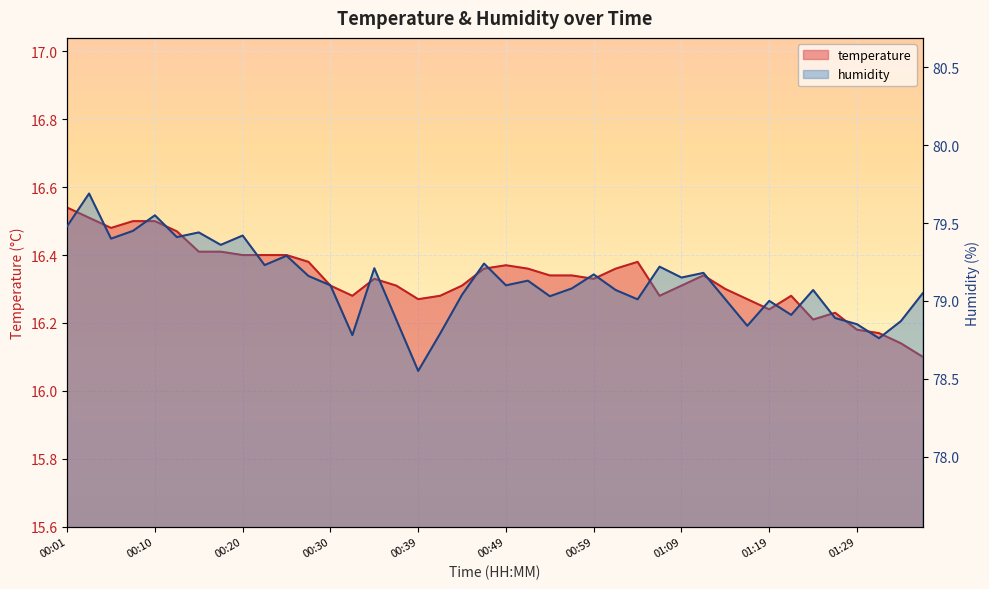

What is the difference between the maximum and minimum values in the temperature series?

0.4